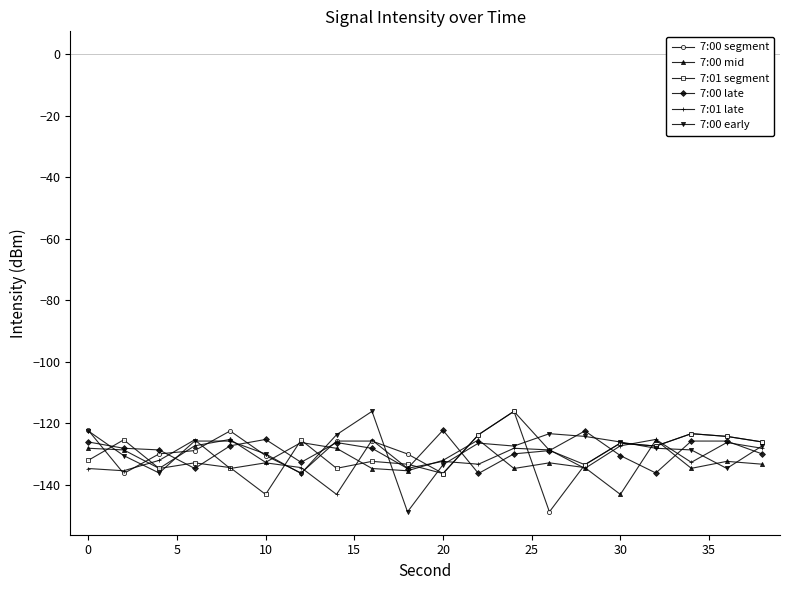

What is the minimum value for 7:00 mid?

-143.1